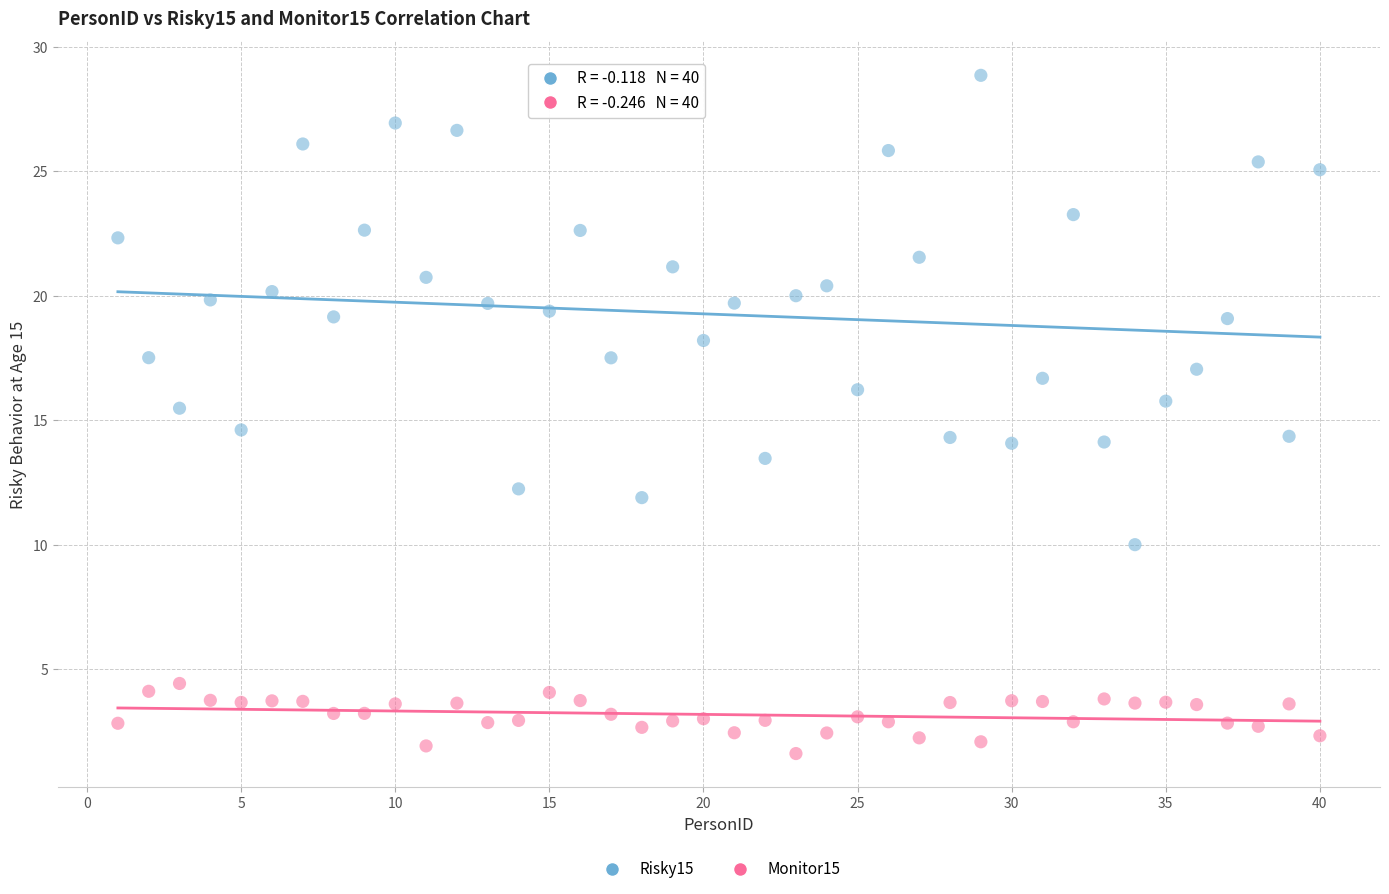

What is the X range (max minus min) for the scatter plot?

39.0